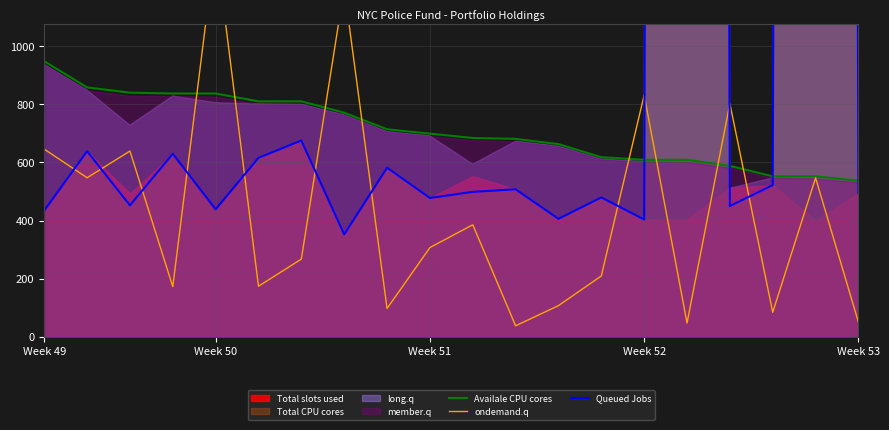

Reading left to right, list all the values displayed in this chart.

Availale CPU cores: 948.0	858.0	840.0	837.0	837.0	810.0	810.0	771.0	714.0	699.0	684.0	681.0	663.0	618.0	609.0	609.0	588.0	552.0	552.0	537.0
ondemand.q: 645.7	547.2	639.1	172.6	1351.4	174.2	267.5	1200.6	97.6	307.1	385.6	38.0	107.4	209.6	831.7	47.5	802.6	84.4	546.7	50.4
Queued Jobs: 434.3	638.6	452.3	629.8	438.7	615.9	675.2	352.4	581.8	477.7	498.7	507.6	406.0	479.6	403.8	45371.9	450.0	522.1	44158.8	495.3